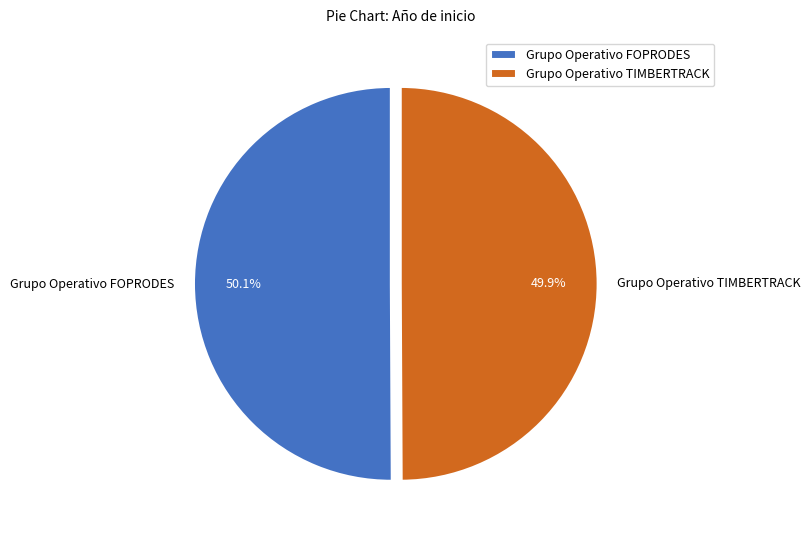

Is it true that Grupo Operativo FOPRODES is 58% of the pie?

False